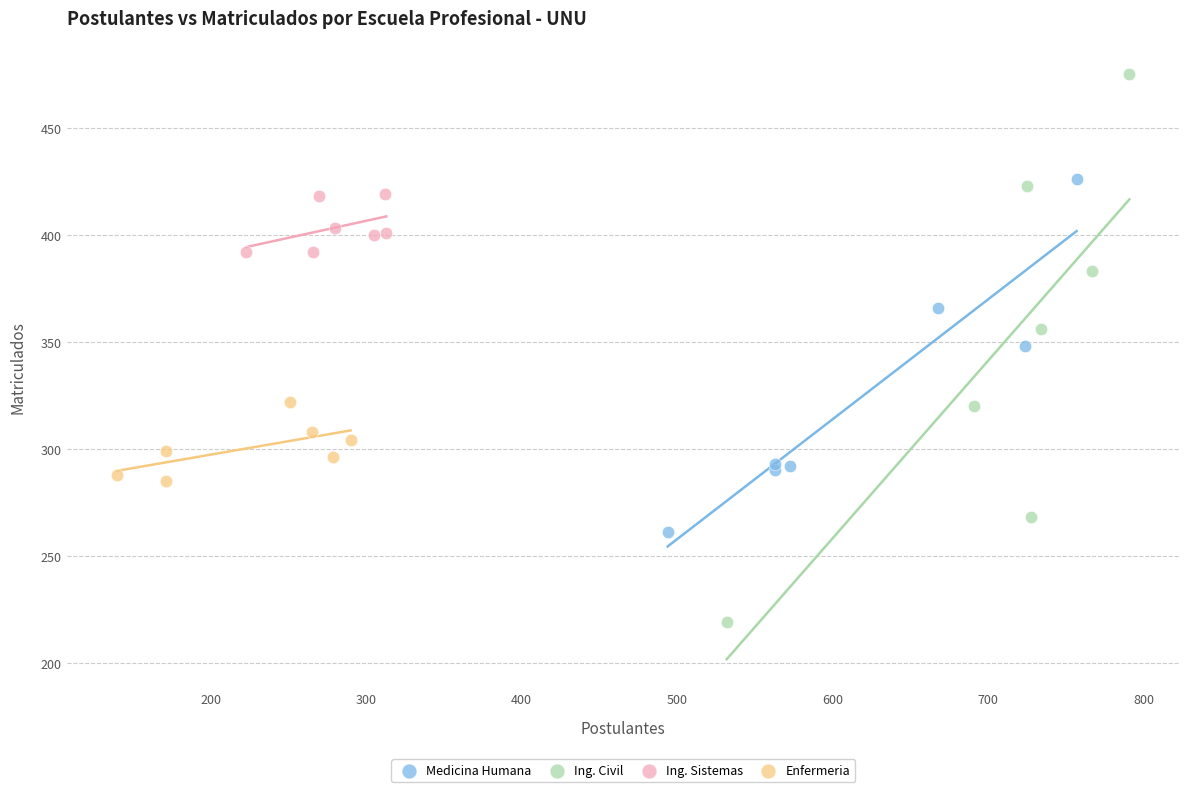

Which series contains the highest Y value?

Ing. Civil